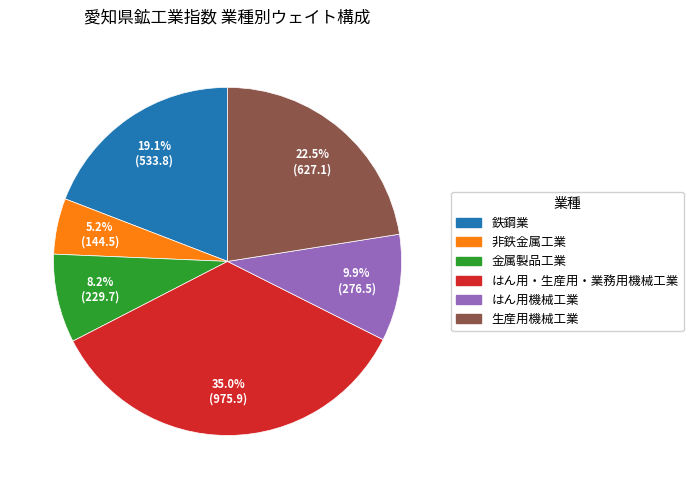

Rank the categories by value from lowest to highest.

非鉄金属工業, 金属製品工業, はん用機械工業, 鉄鋼業, 生産用機械工業, はん用・生産用・業務用機械工業